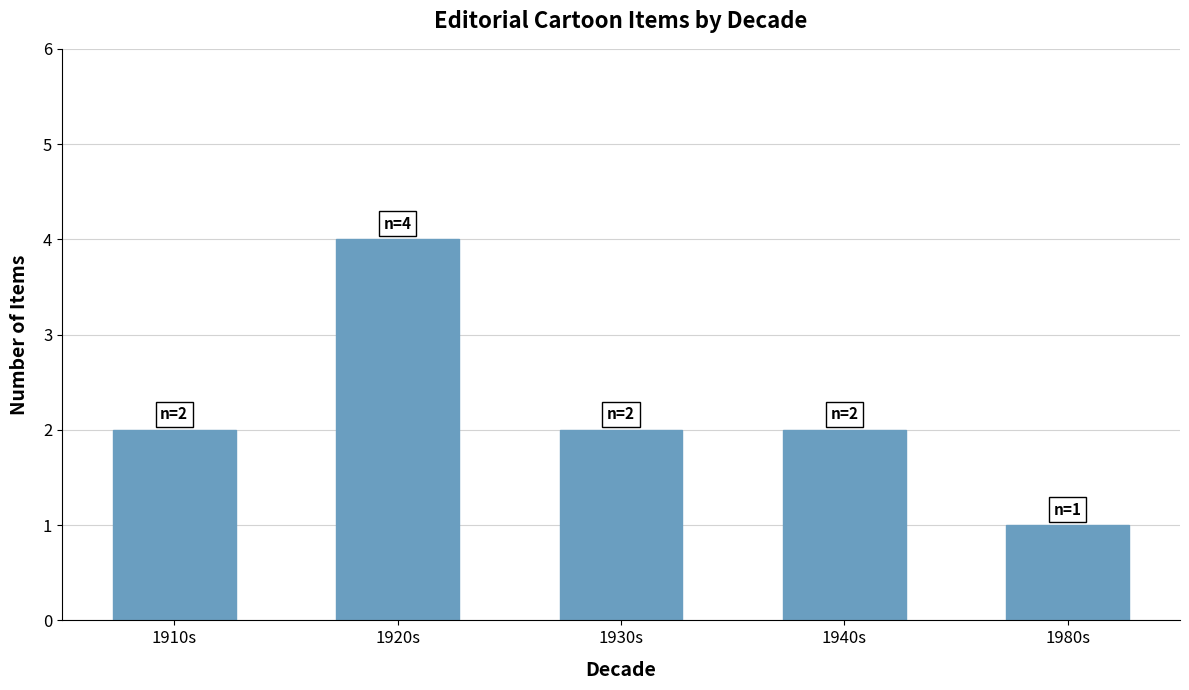

Reading left to right, list all the values displayed in this chart.

1910s=2	1920s=4	1930s=2	1940s=2	1980s=1